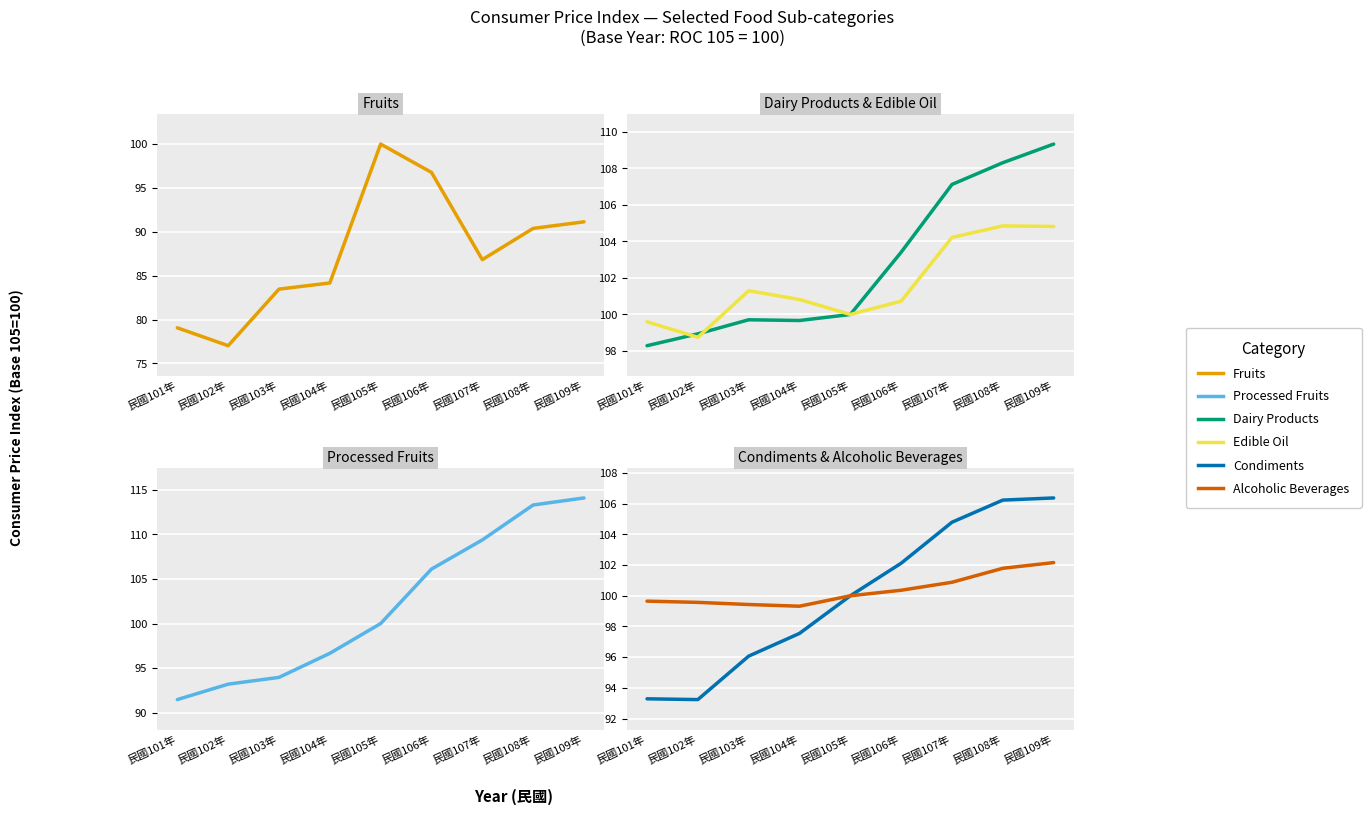

Reading right to left, what are all the values shown in this chart?

Fruits: 91.1	90.4	86.8	96.8	100.0	84.2	83.5	77.0	79.1
Processed Fruits: 114.1	113.3	109.4	106.1	100.0	96.7	94.0	93.2	91.5
Dairy Products: 109.3	108.3	107.1	103.4	100.0	99.7	99.7	98.9	98.3
Edible Oil: 104.8	104.8	104.2	100.7	100.0	100.8	101.3	98.8	99.6
Condiments: 106.4	106.2	104.8	102.1	100.0	97.5	96.1	93.2	93.3
Alcoholic Beverages: 102.2	101.8	100.9	100.4	100.0	99.3	99.4	99.6	99.7